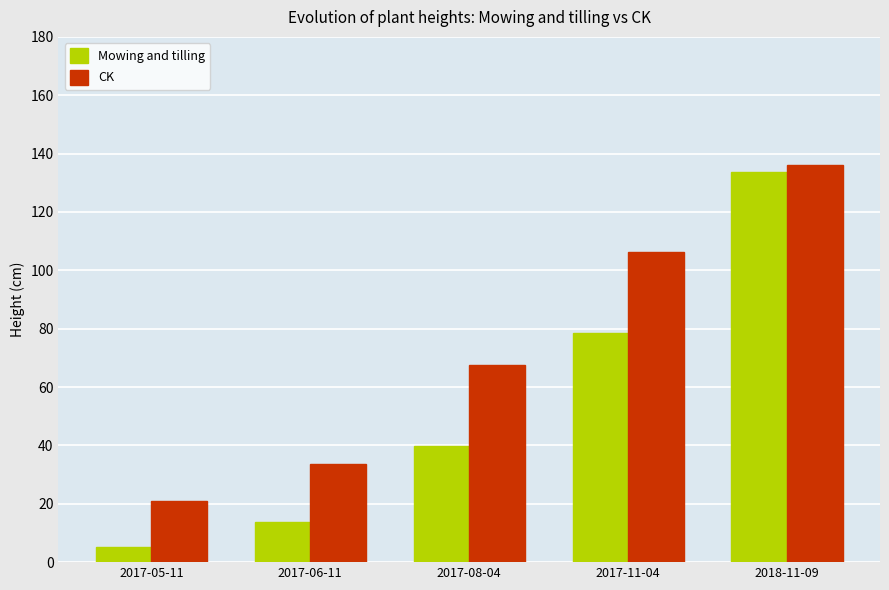

What is the label of the 1st bar from the left?

2017-05-11